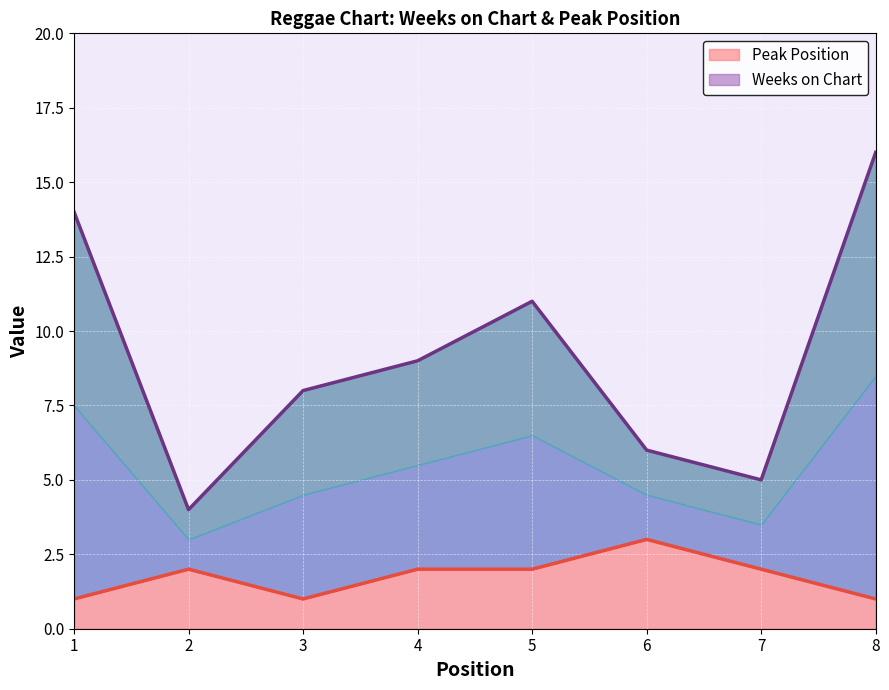

What is the smallest value displayed?

1